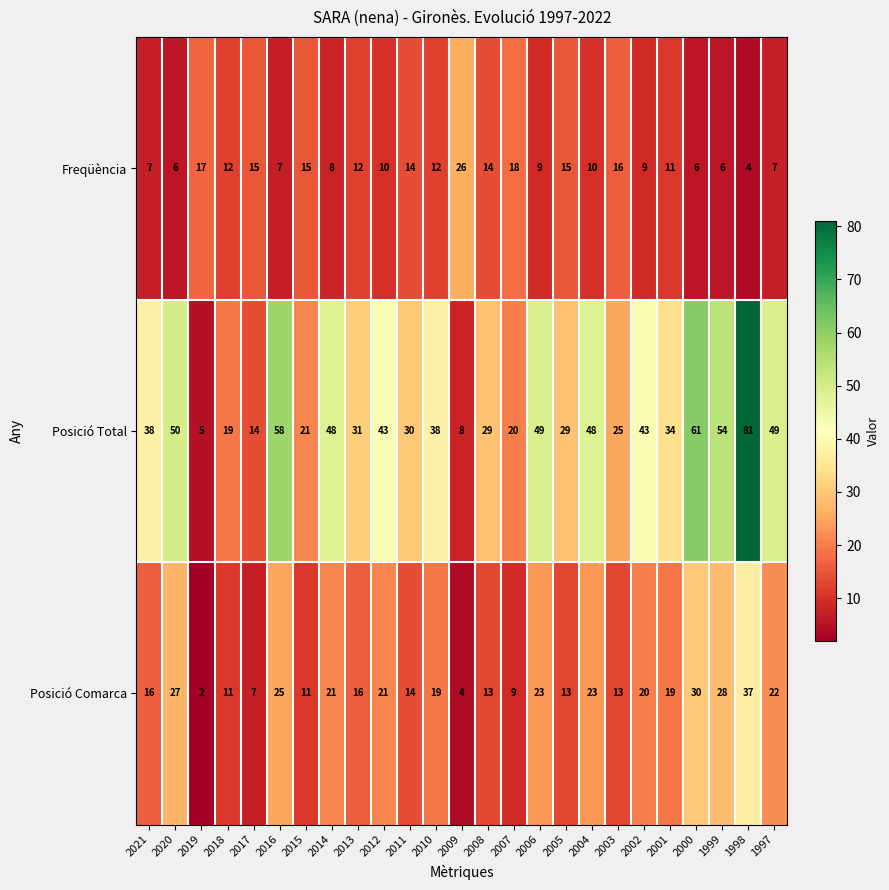

Is it true that Posició Total equals 58 at 2016?

True